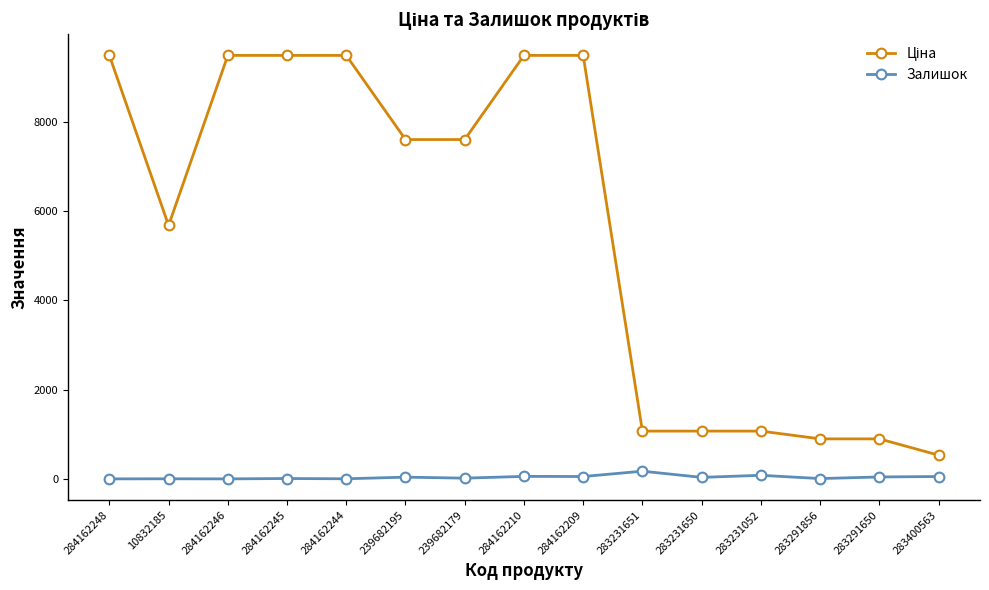

True or false: Залишок has more than 1 interior local peaks.

True